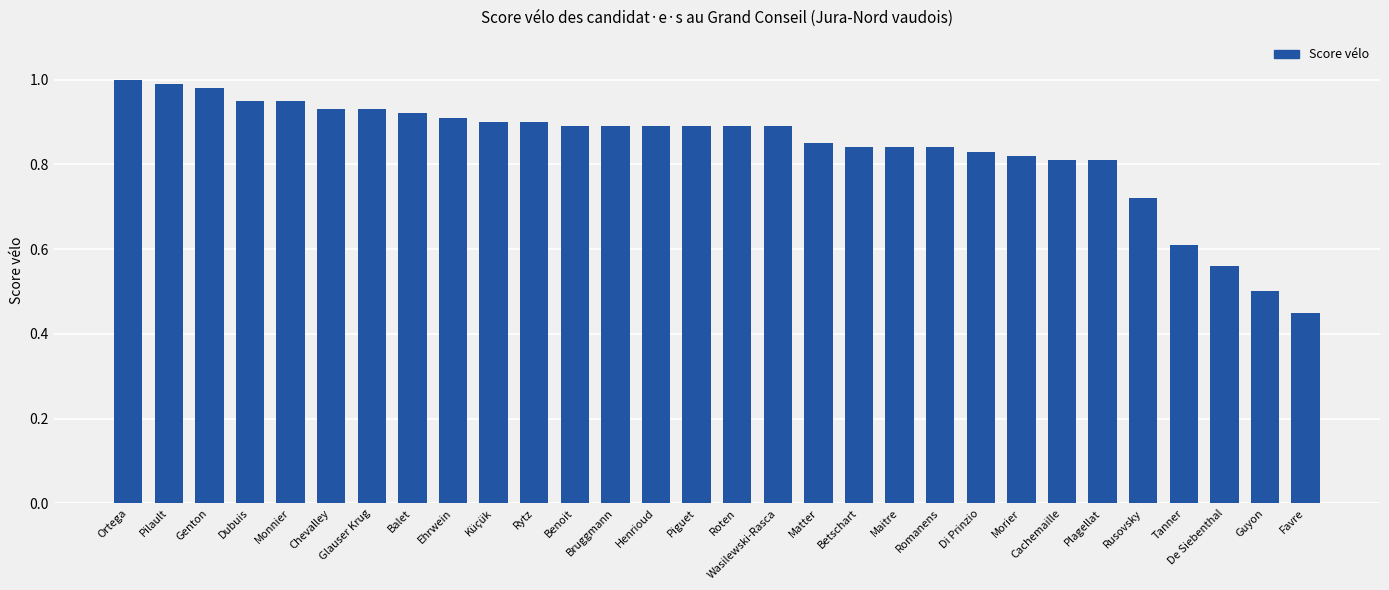

Between Tanner and Piguet, which is larger?

Piguet